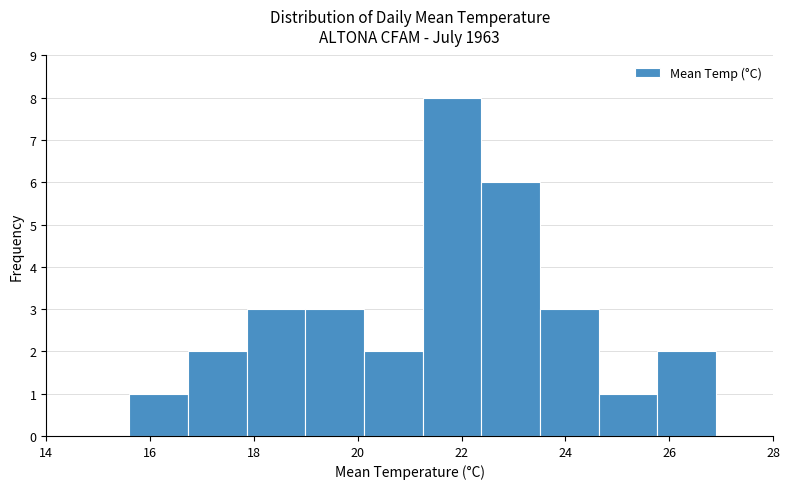

Reading left to right, list every bar in this chart as the range it spans on the x-axis followed by its height. Neither the bar edges nor the heights are printed on the chart, so give them approximately, as read against the axes.

15.6 to 16.8: 1
16.8 to 17.8: 2
17.8 to 19.0: 3
19.0 to 20.2: 3
20.2 to 21.2: 2
21.2 to 22.4: 8
22.4 to 23.6: 6
23.6 to 24.6: 3
24.6 to 25.8: 1
25.8 to 27.0: 2